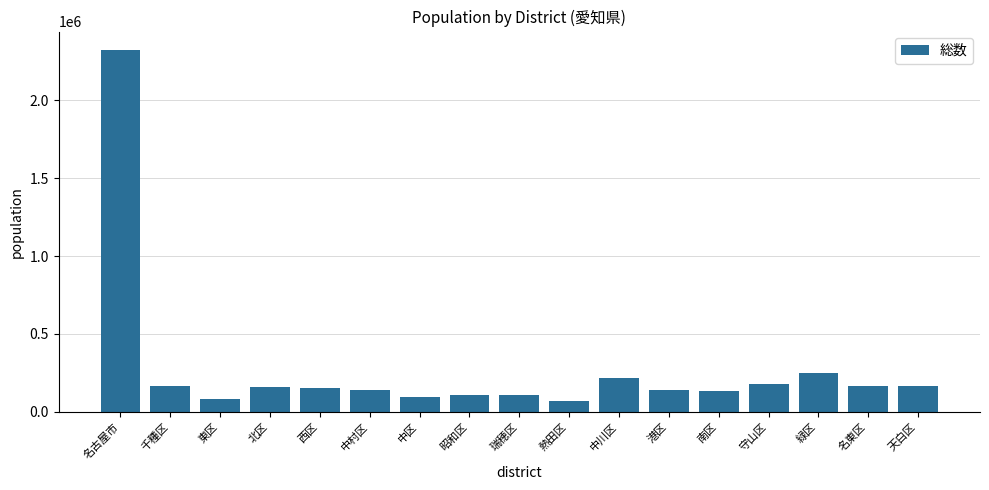

What position from the right is 昭和区?

10